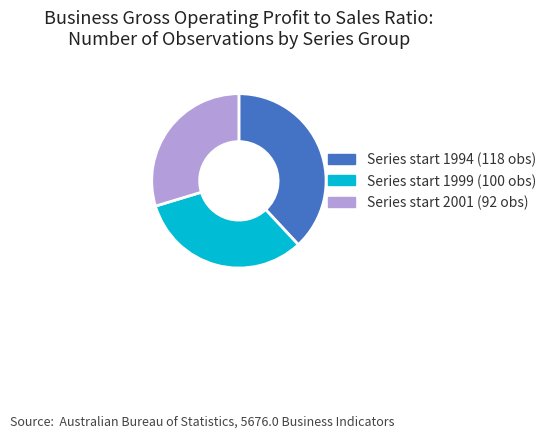

What is the ratio of the value at Series start 1994 (118 obs) to the value at Series start 1999 (100 obs)?

1.2